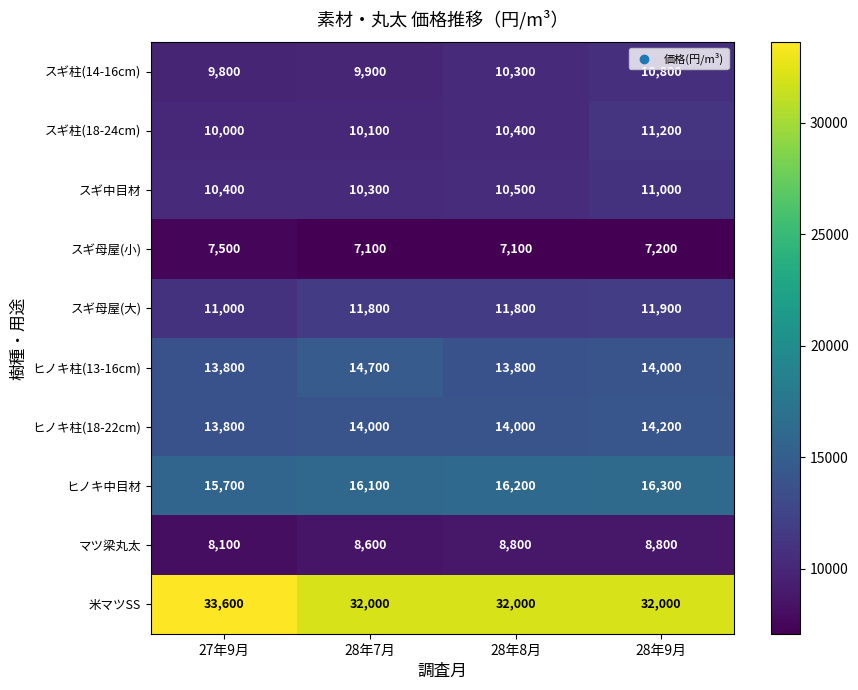

What is the difference between the maximum and minimum values in the スギ柱(14-16cm) series?

1000